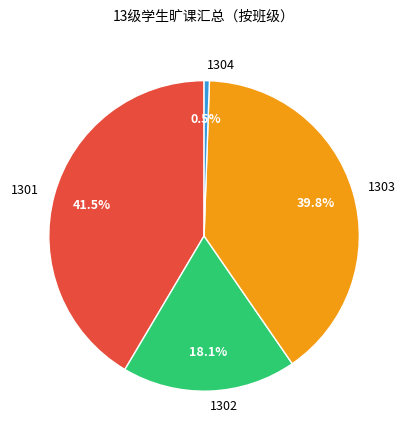

Rank the categories by value from highest to lowest.

1301, 1303, 1302, 1304